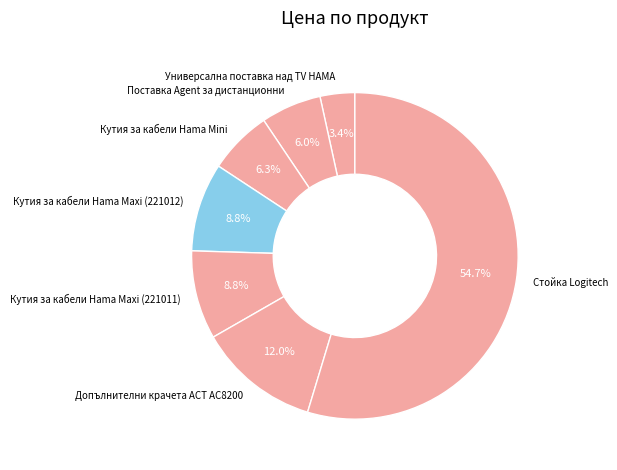

What is the largest slice in the pie chart?

Стойка Logitech